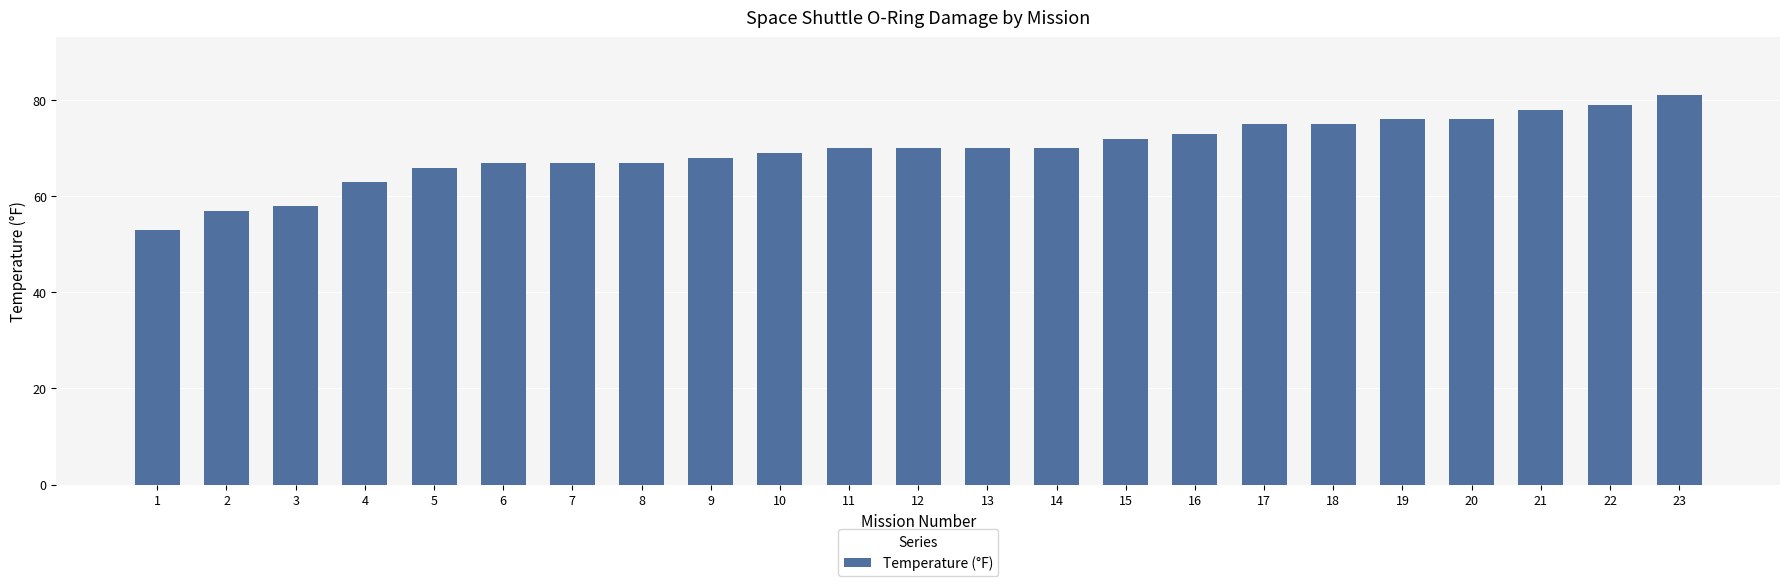

What is the value of the 5th bar from the left?

66